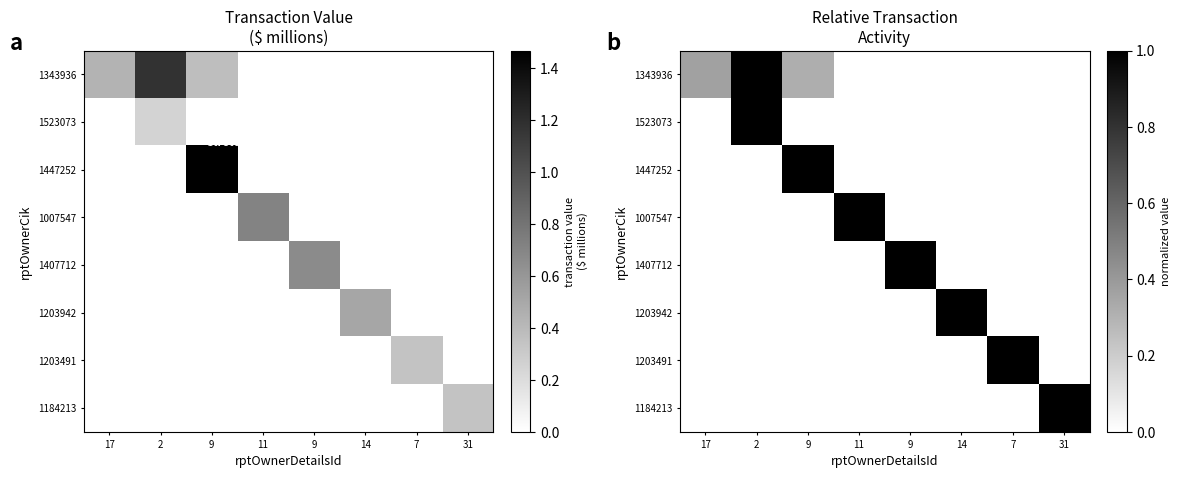

True or false: 1184213 has a value of 0.0 at 17.

True